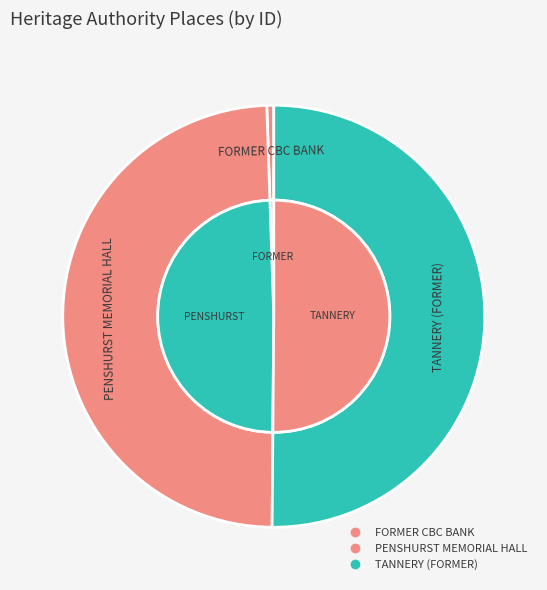

How many slices are in this pie chart?

3